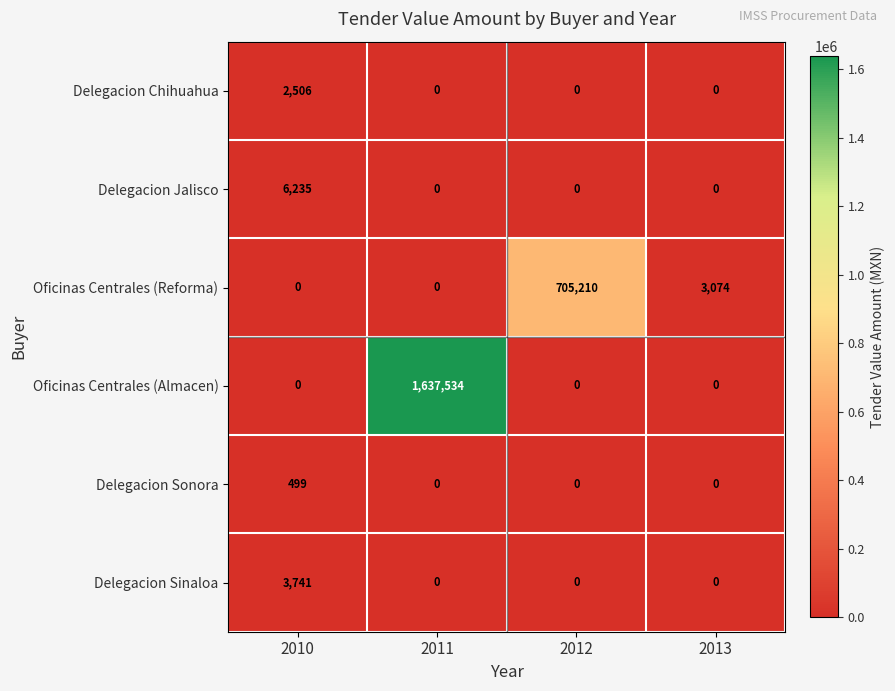

Which series has the largest total across all categories?

Oficinas Centrales (Almacen)